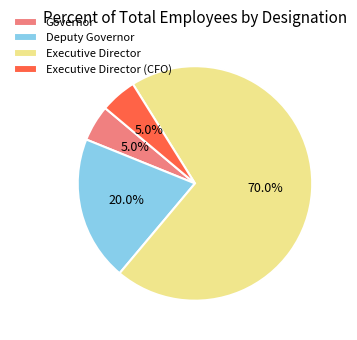

To the nearest percent, what portion does Governor represent?

5%